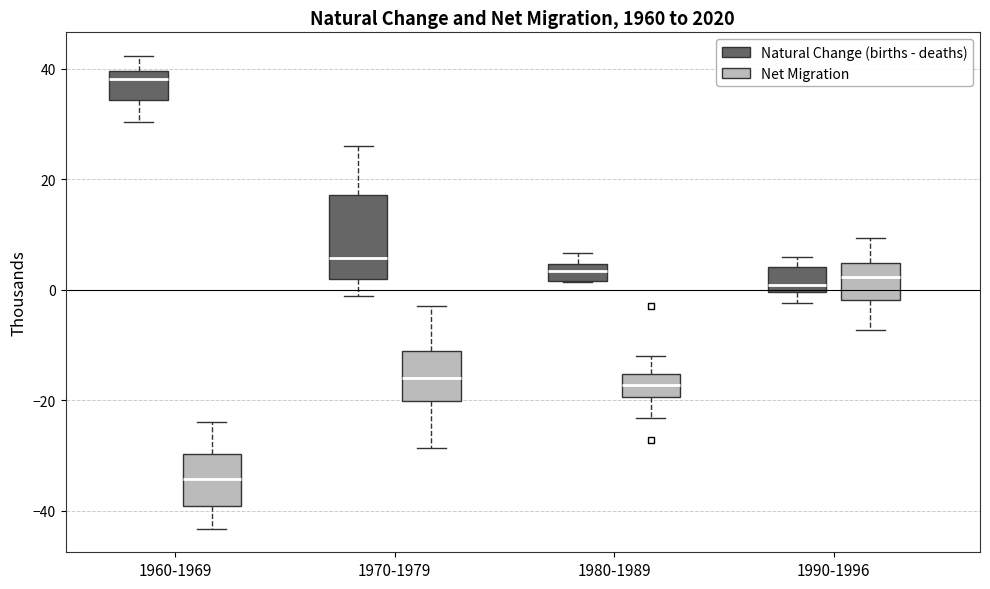

Where is the lower edge of the box for 1980-1989 (Natural Change (births - deaths)) on the y-axis? The values are not printed on the chart, so give them approximately, as read against the axis.

2